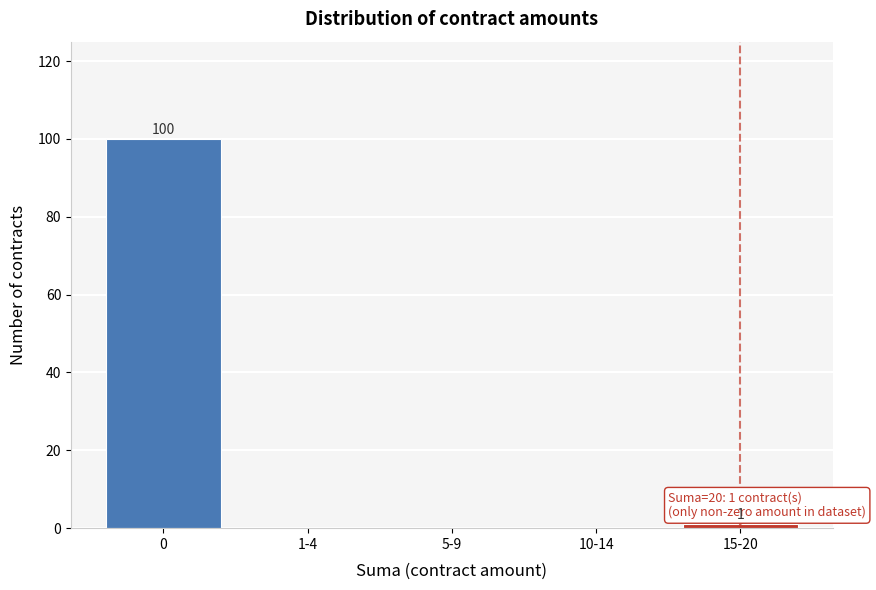

Reading left to right, list all the values displayed in this chart.

0=100	1-4=0	5-9=0	10-14=0	15-20=1